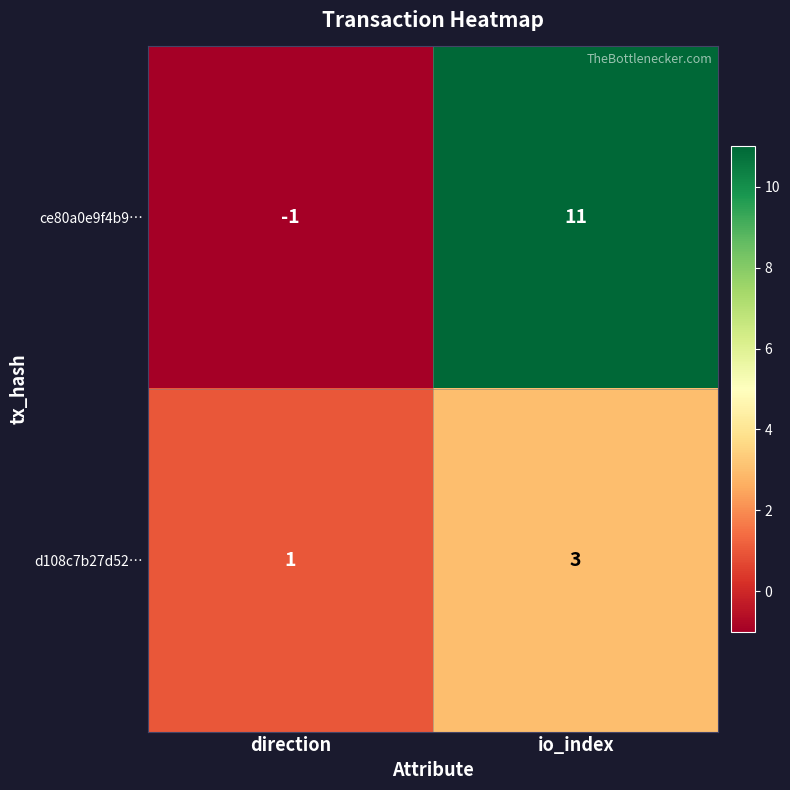

Rank the series at io_index from highest to lowest value.

ce80a0e9f4b9…, d108c7b27d52…